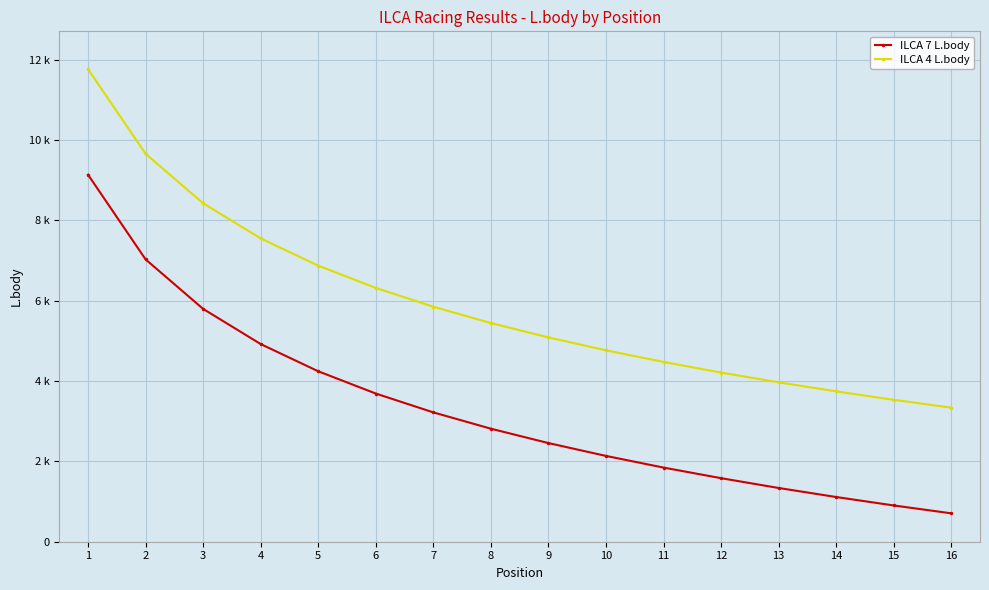

Does the chart have visible grid lines?

Yes